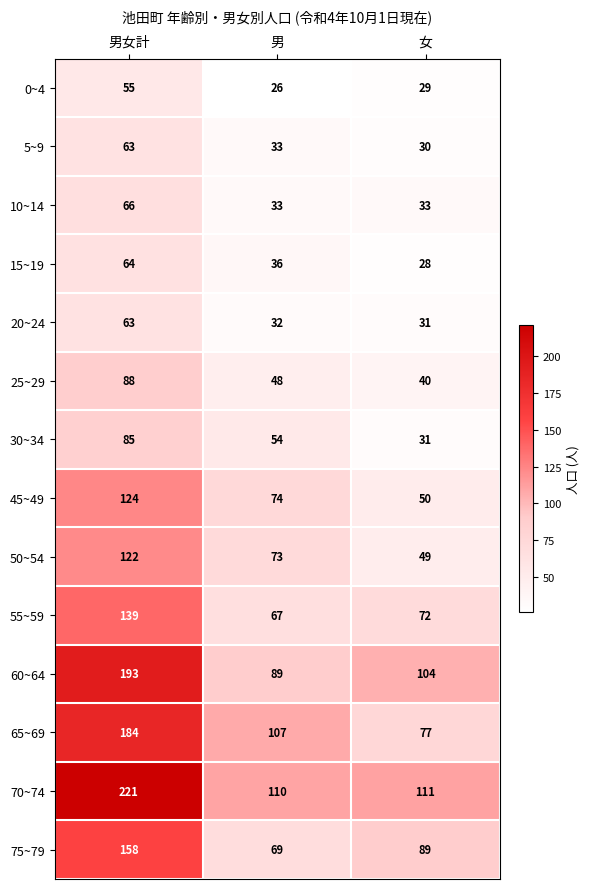

At which category is the sum across all series the highest?

男女計